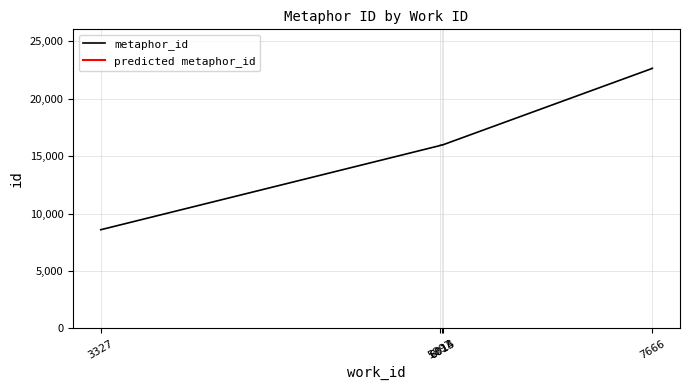

Between 7666 and 5997, which is larger?

7666